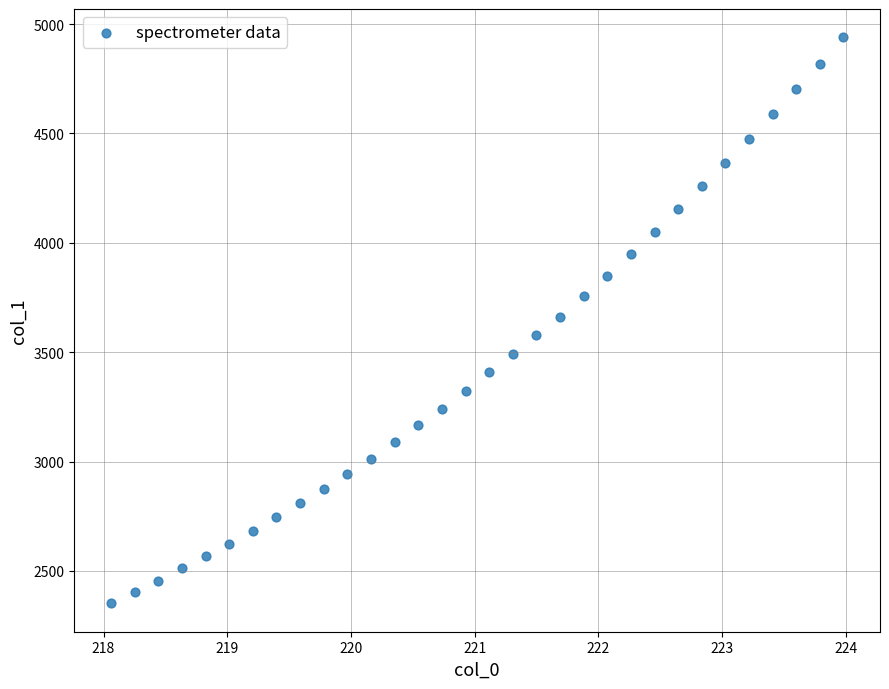

What is the range of X values (max minus min)?

5.9